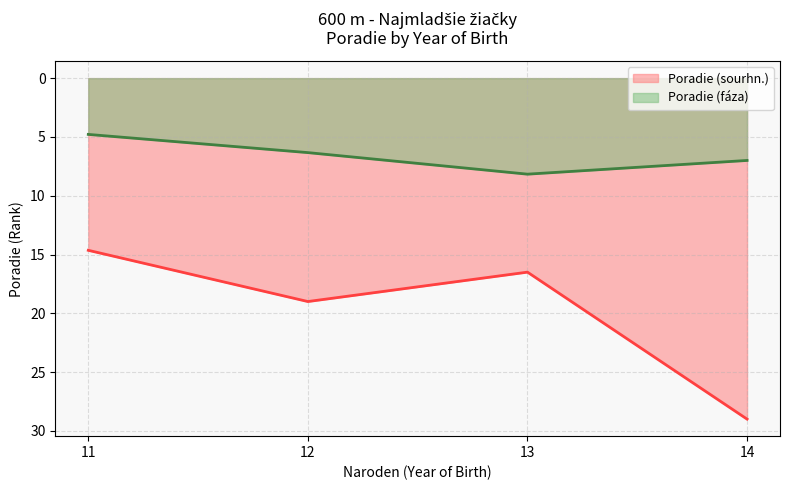

Is it true that Poradie (sourhn.) equals 10 at 11?

False